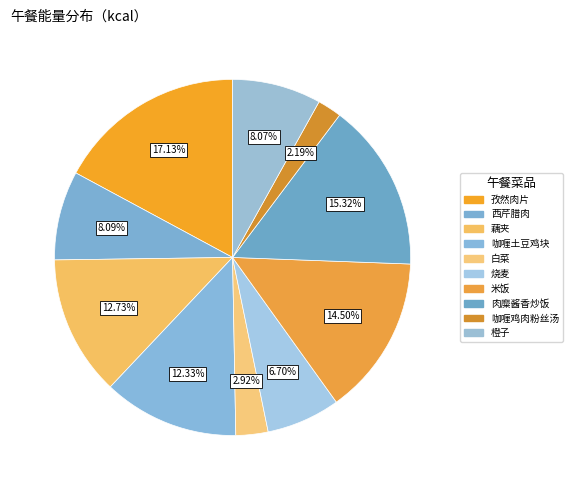

How many segments does this pie chart have?

10